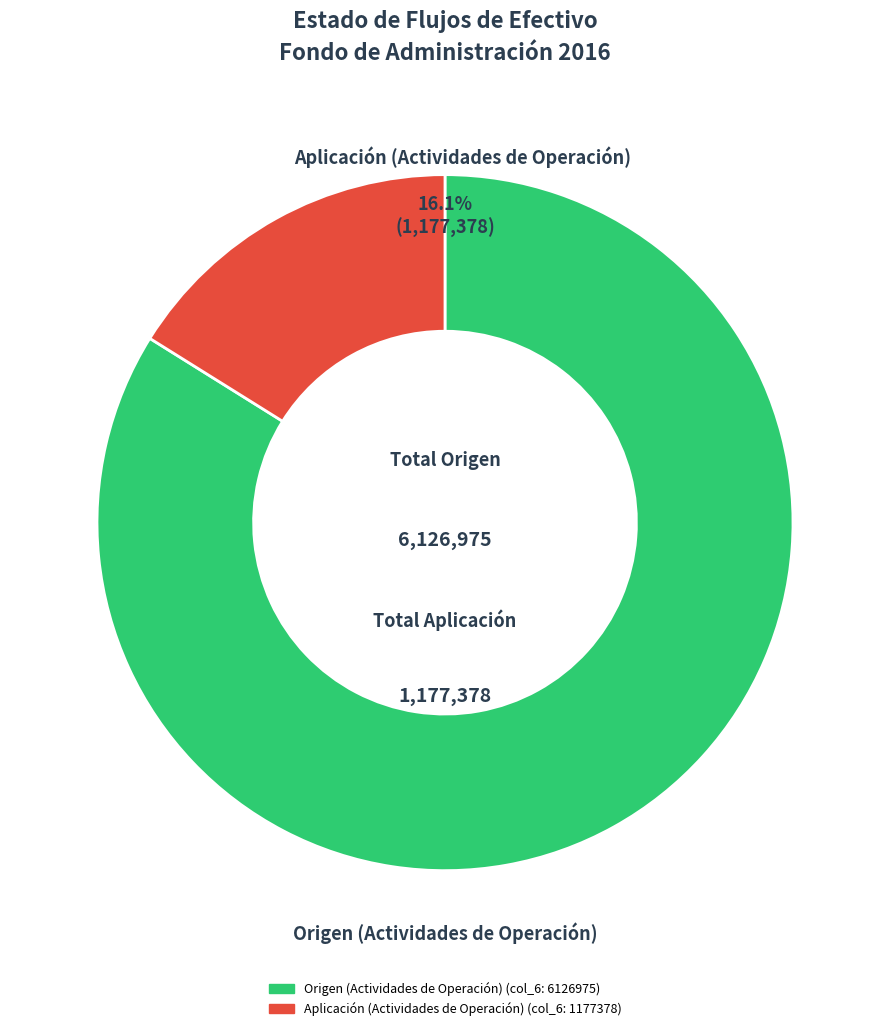

To the nearest percent, what is the difference between the largest and smallest slice percentages?

68%